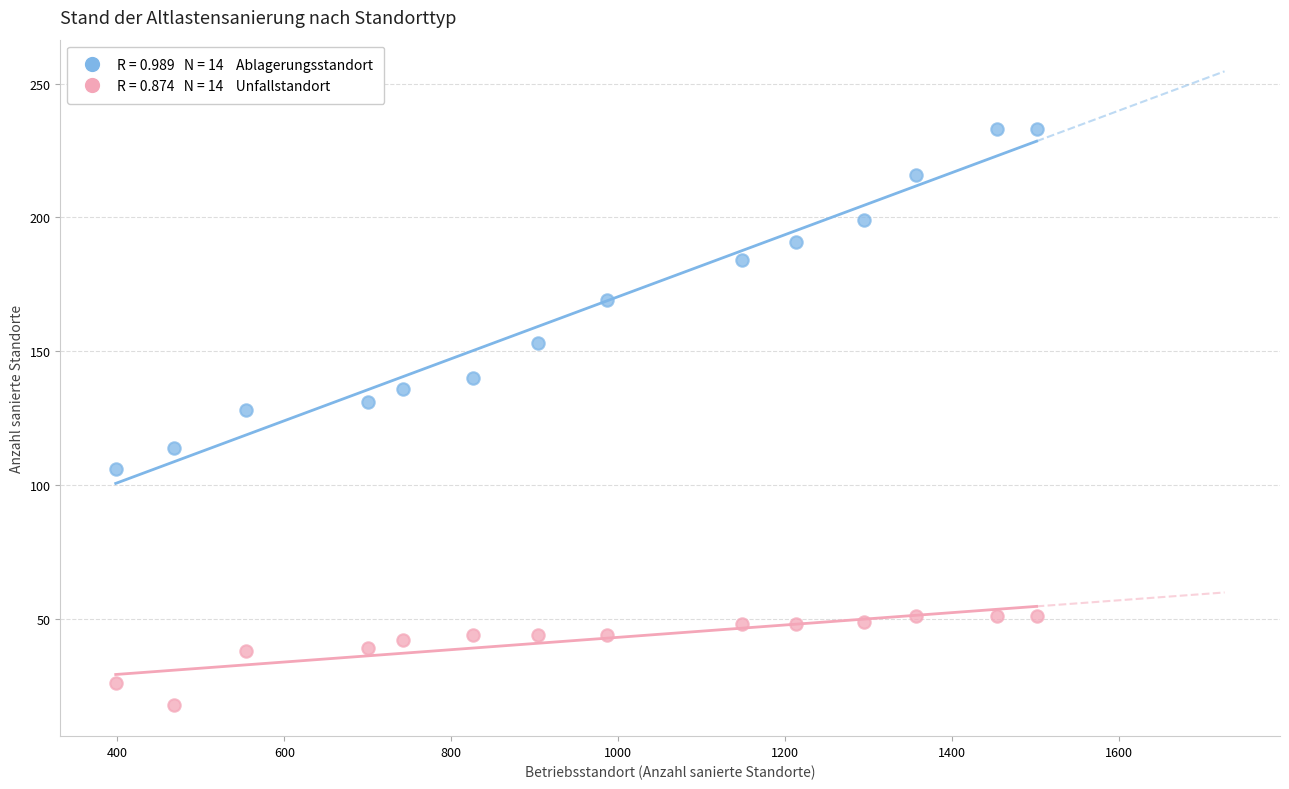

Across all series, what Y value is closest to 125?

128